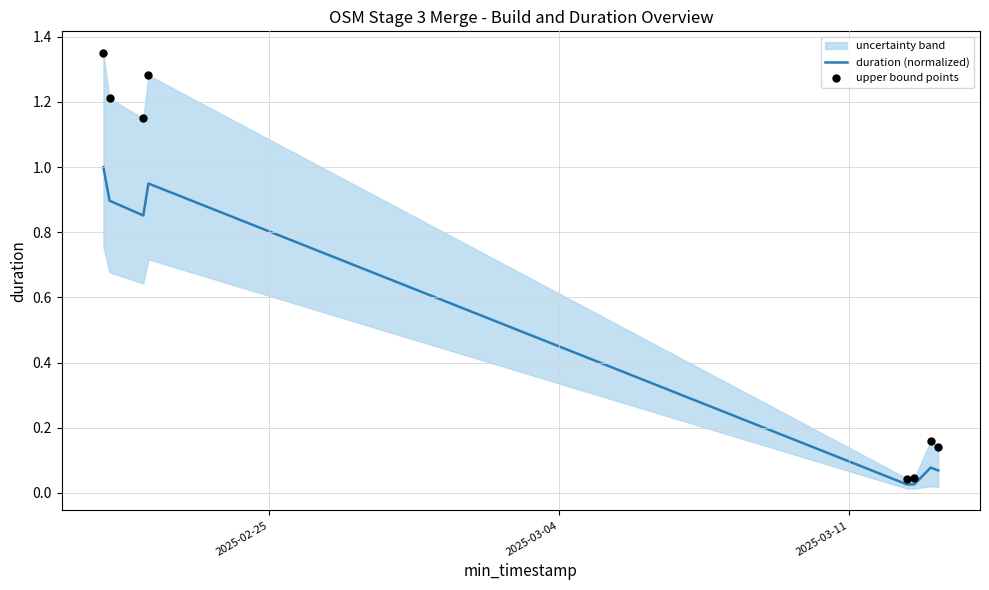

What is the maximum value for duration (normalized)?

1.0